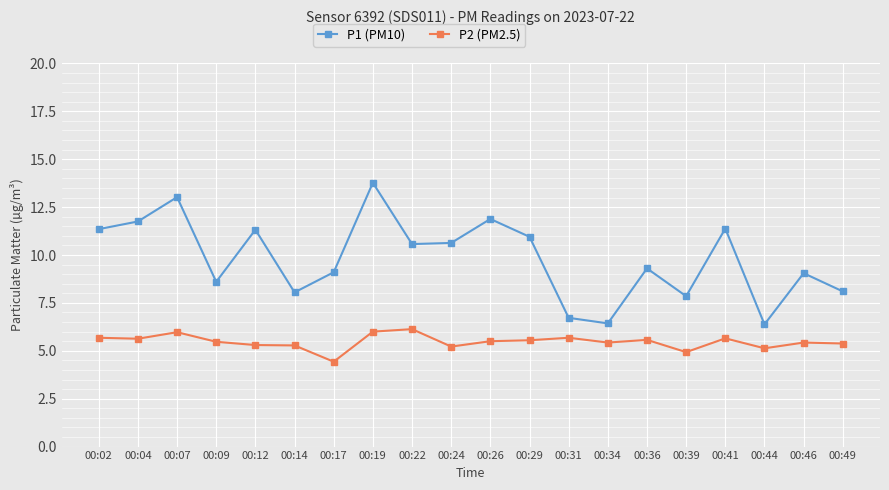

The value of P1 (PM10) at 00:02 is 11.3. True or false?

True